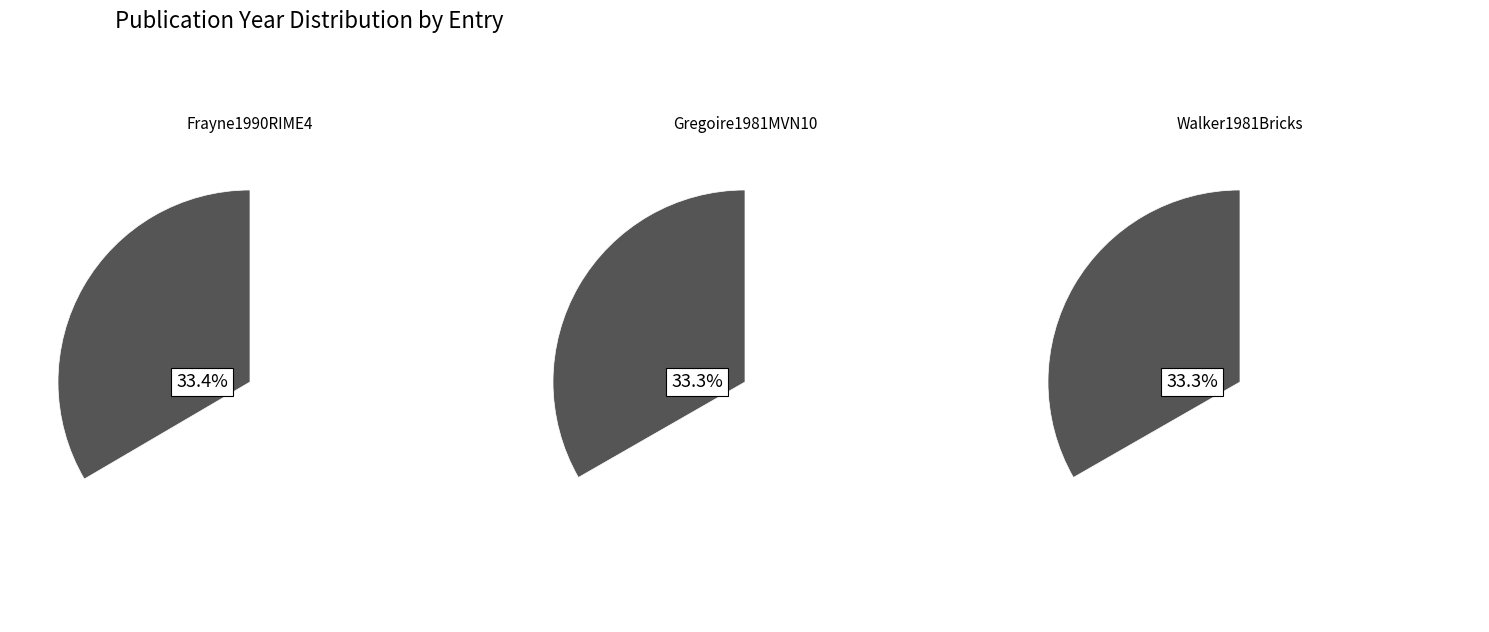

To the nearest percent, what percentage of the pie is Walker1981Bricks?

33%